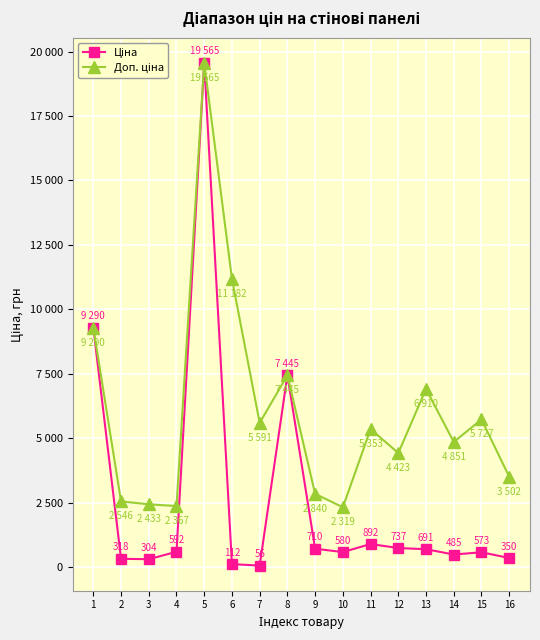

At which category does Доп. ціна reach its first local peak?

5